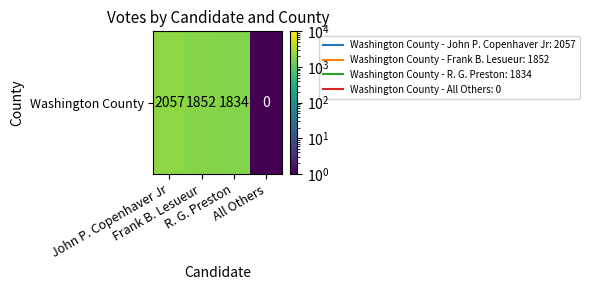

The chart shows a value of 1138.0 at John P. Copenhaver Jr. True or false?

False